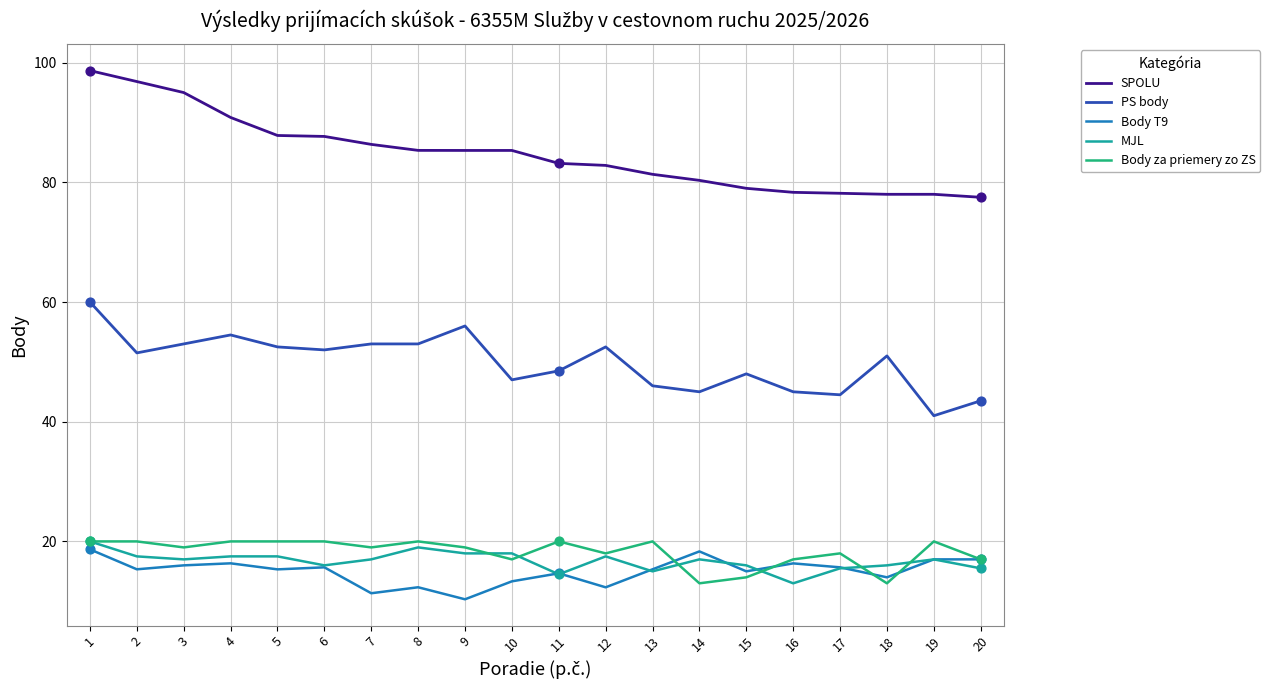

What is the total value across all series at 9?

188.7